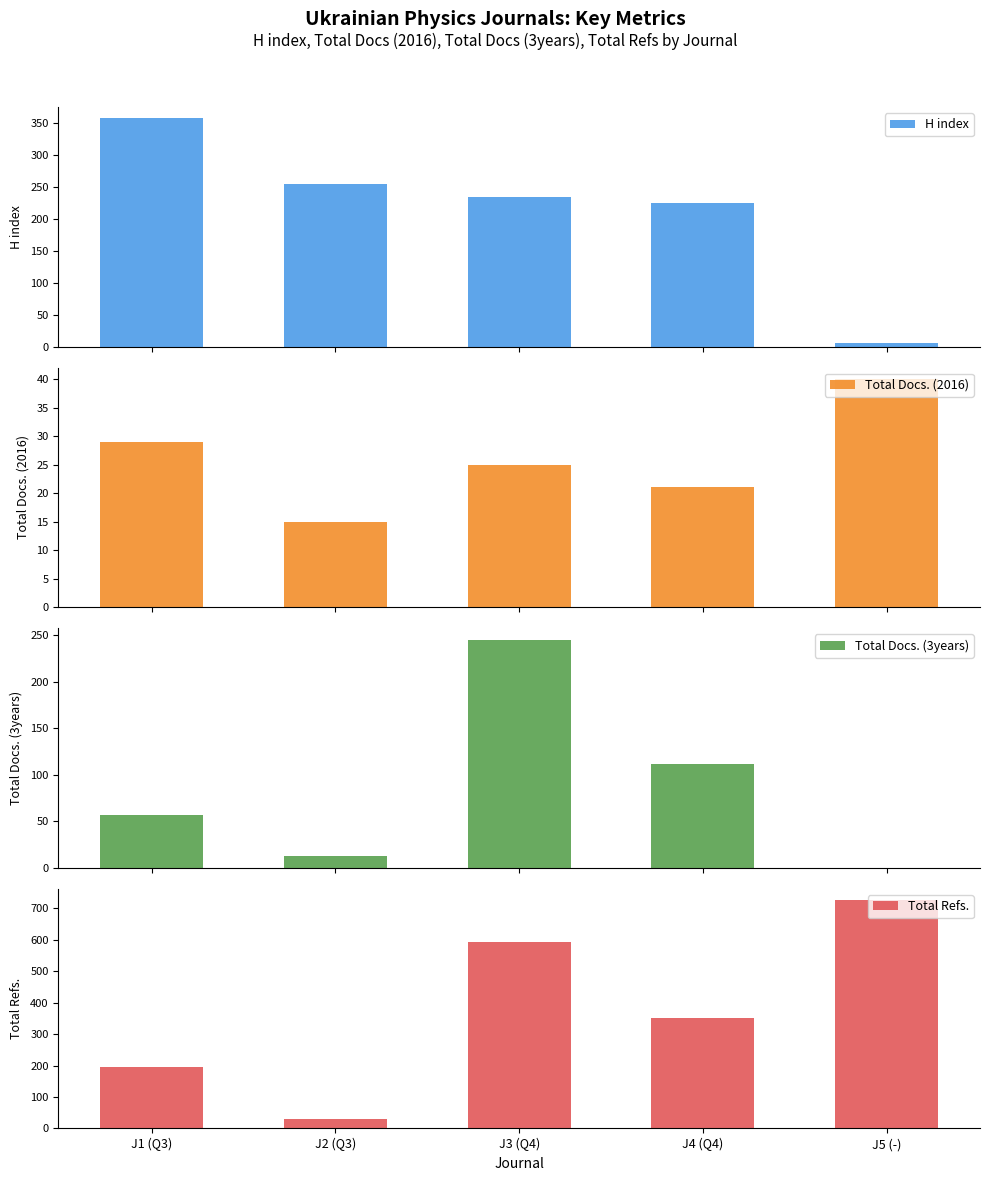

Are the bars grouped side by side (vs. stacked)?

Yes